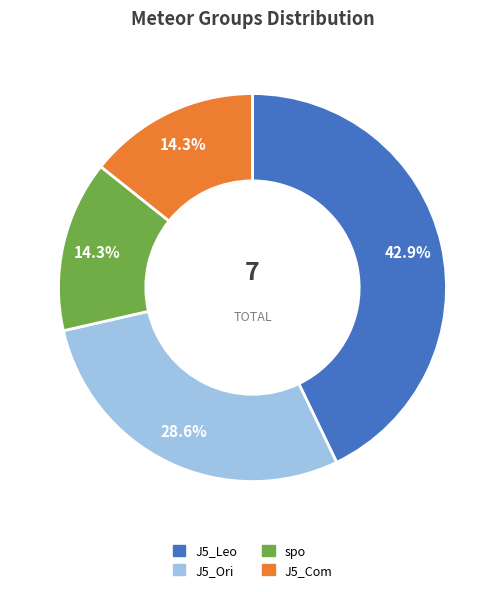

How many segments does this pie chart have?

4